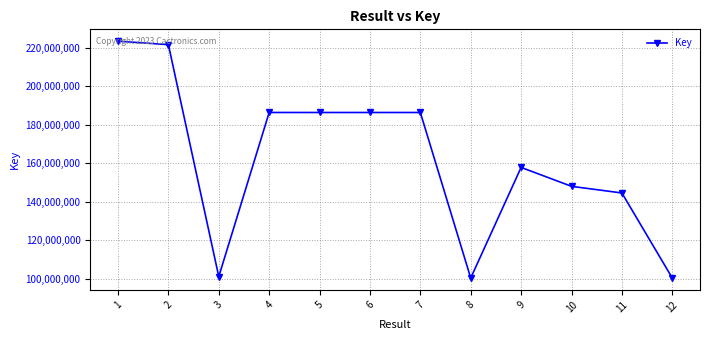

What is the smallest value displayed?

100403604